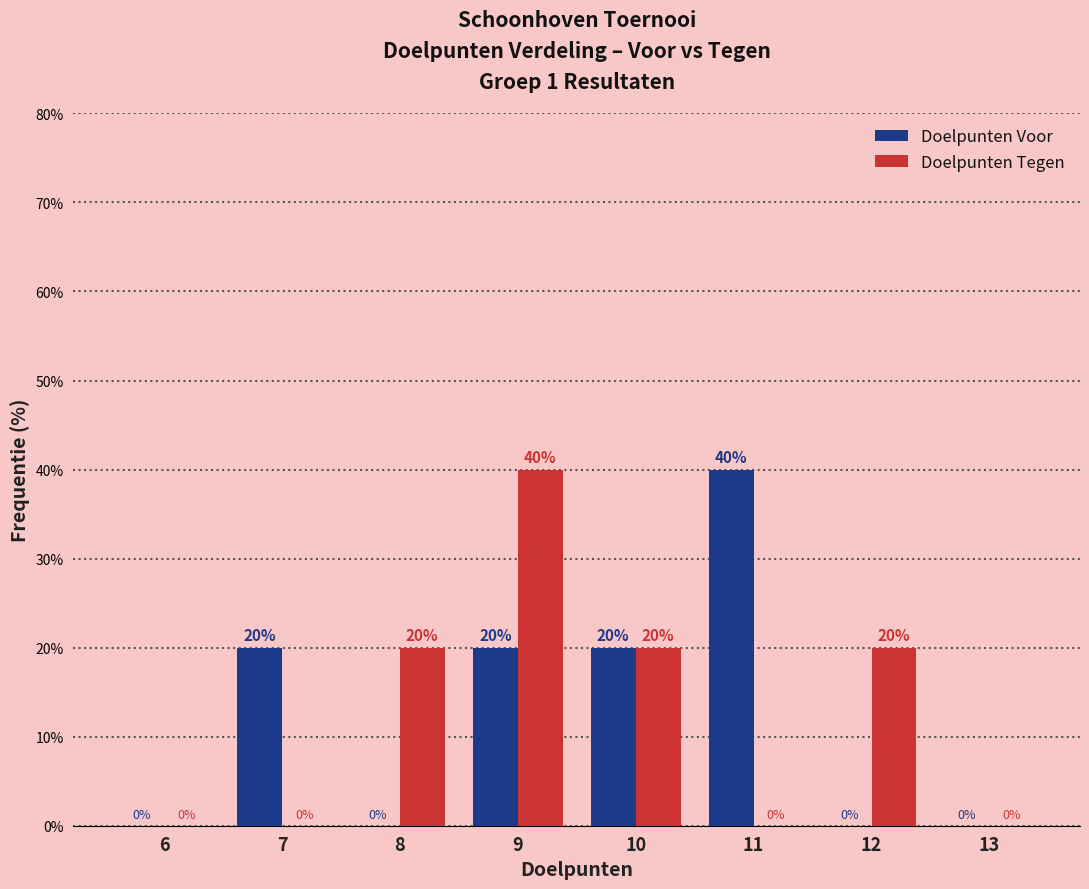

Reading left to right, list all the values displayed in this chart.

Doelpunten Voor: 6=0	7=20	8=0	9=20	10=20	11=40	12=0	13=0
Doelpunten Tegen: 6=0	7=0	8=20	9=40	10=20	11=0	12=20	13=0